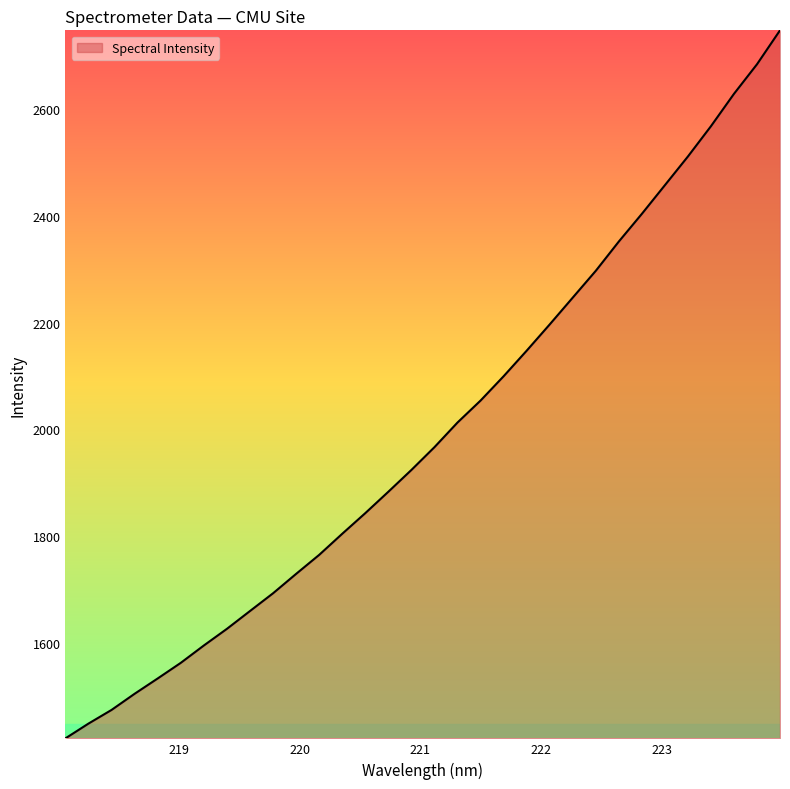

What is the smallest value displayed?

1420.3